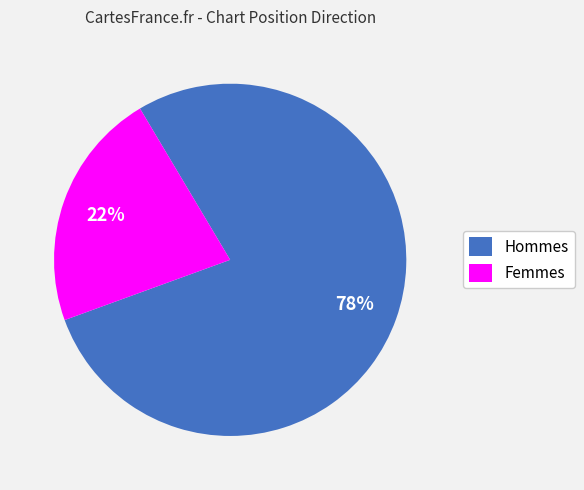

What is the largest slice in the pie chart?

Hommes